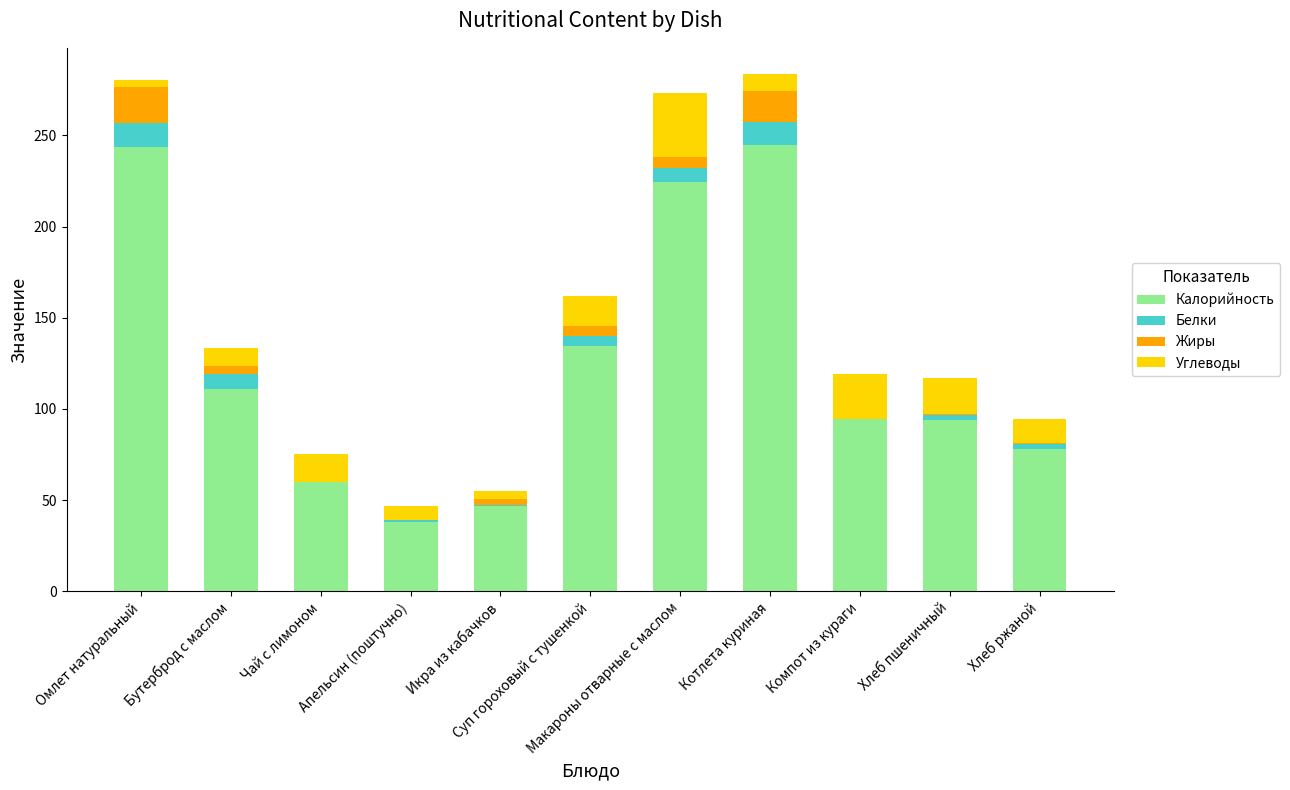

What is the maximum value for Калорийность?

245.0